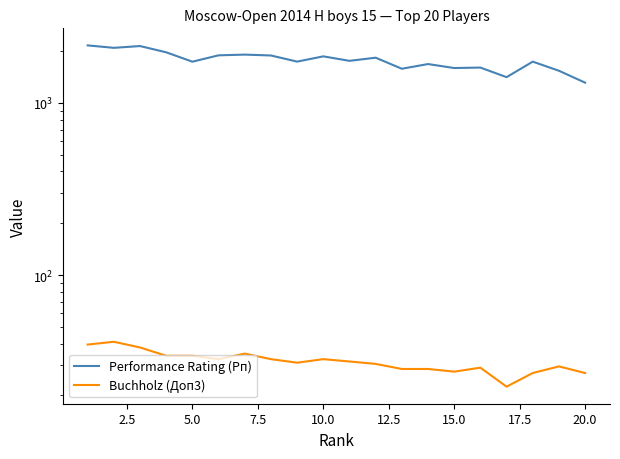

What is the greatest value displayed?

2156.0